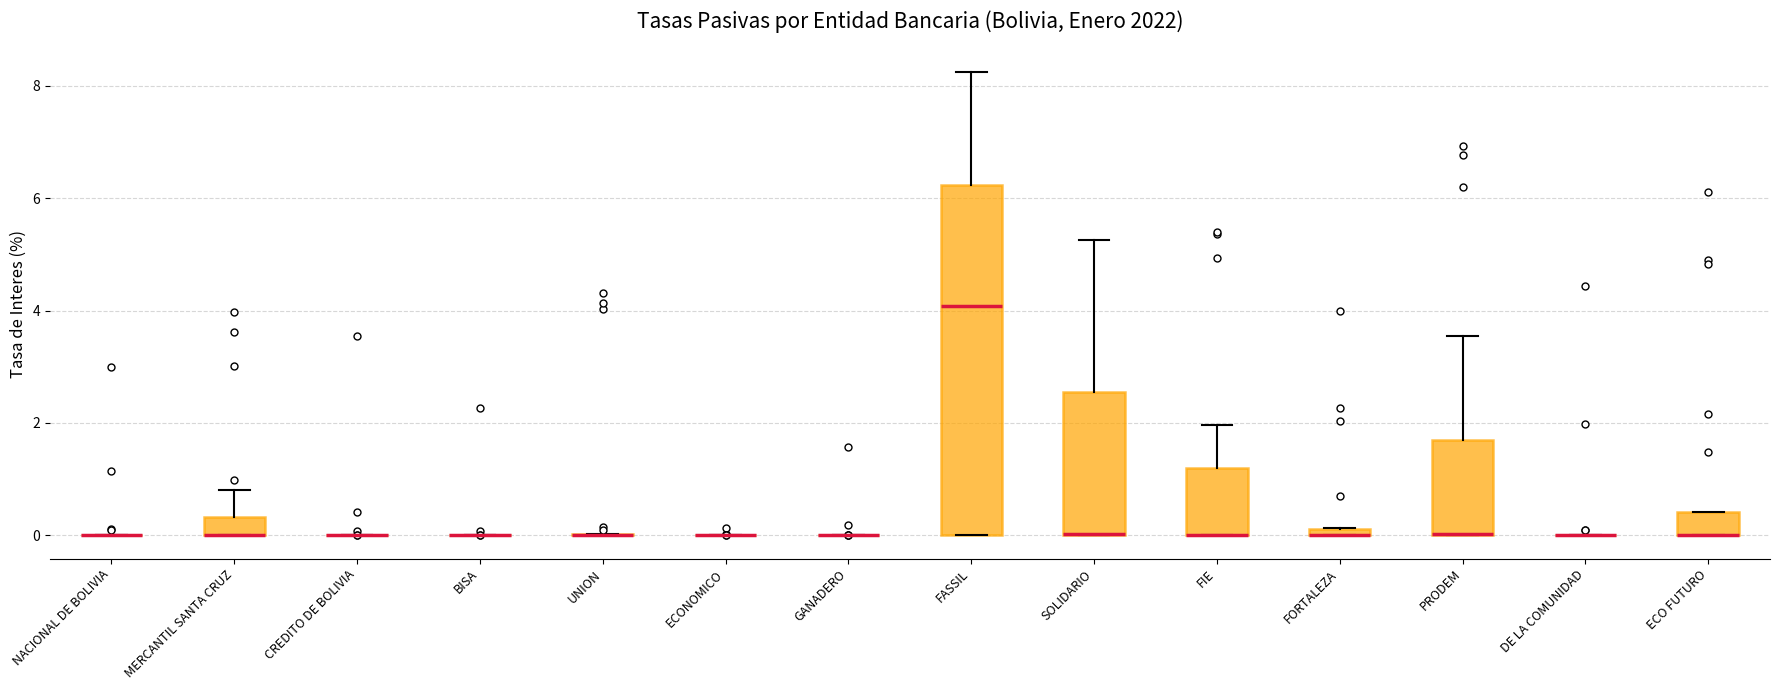

Which box is the tallest, from its lower edge to its upper edge?

FASSIL